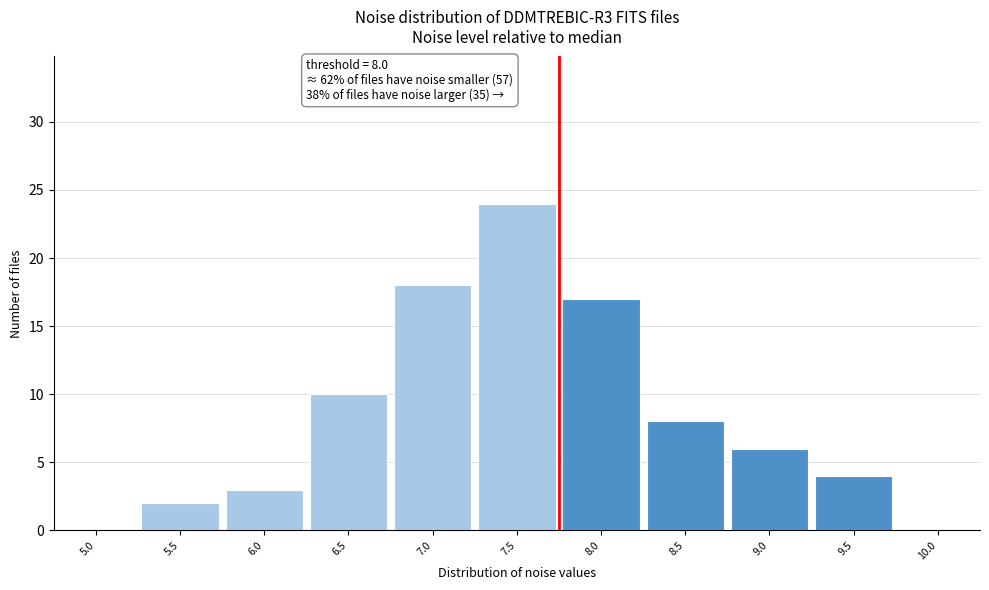

Reading right to left, extract all data points from this chart.

10.0=0	9.5=4	9.0=6	8.5=8	8.0=17	7.5=24	7.0=18	6.5=10	6.0=3	5.5=2	5.0=0